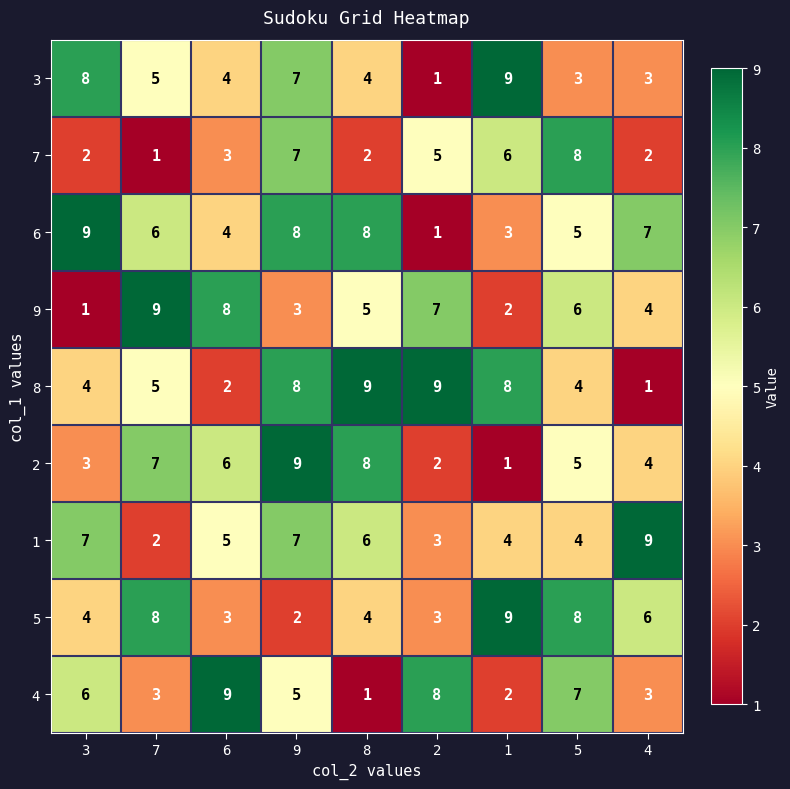

At how many categories does at least one series exceed 2?

9